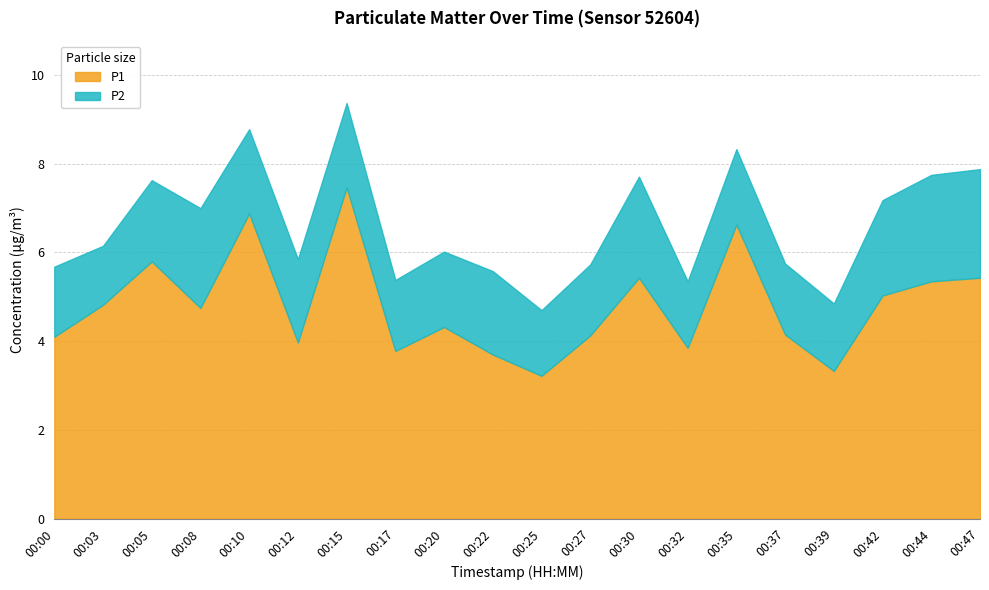

In P1, how many points are higher than both neighbors (excluding endpoints)?

6